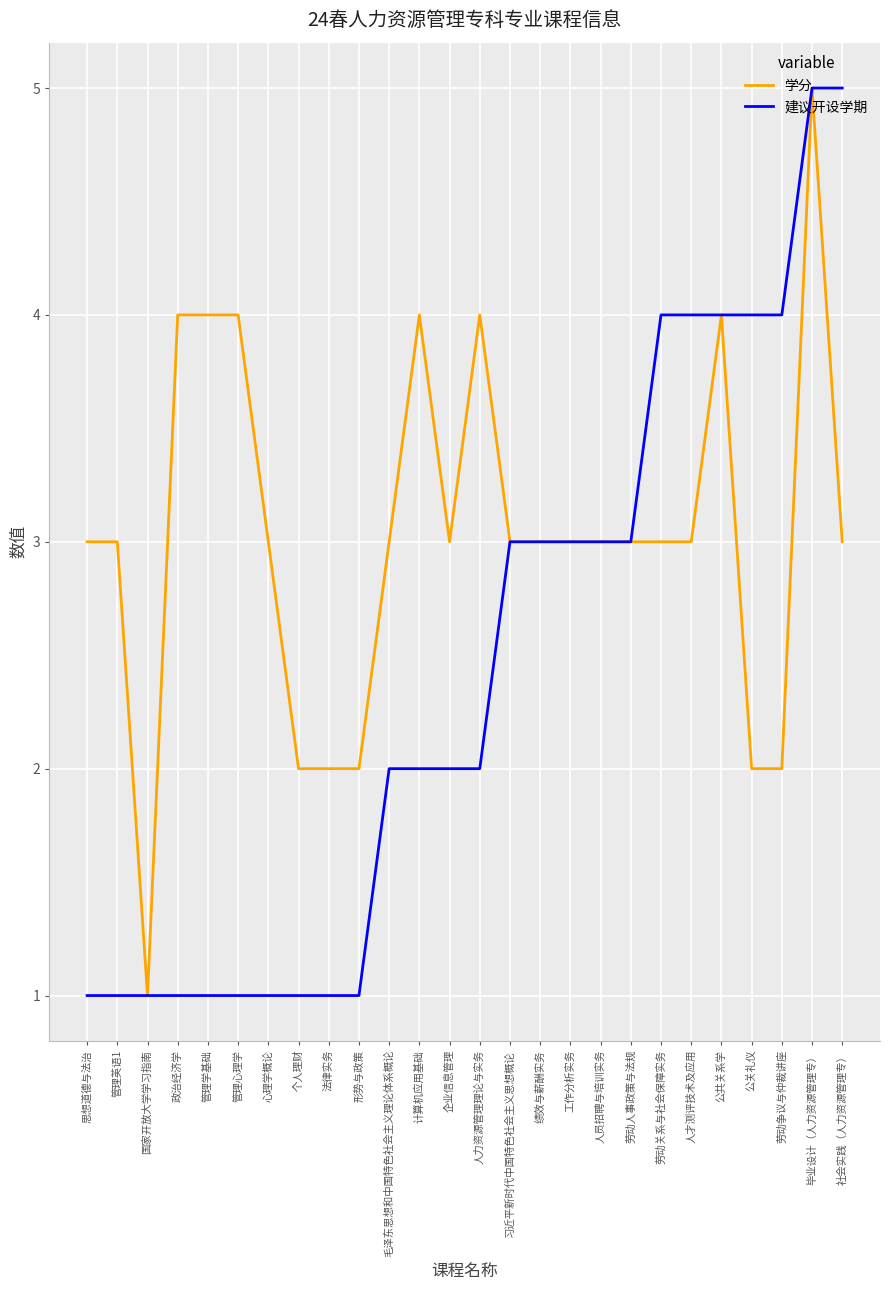

Is the value of 学分 at 形势与政策 greater than the value of 建议开设学期 at 劳动关系与社会保障实务?

No